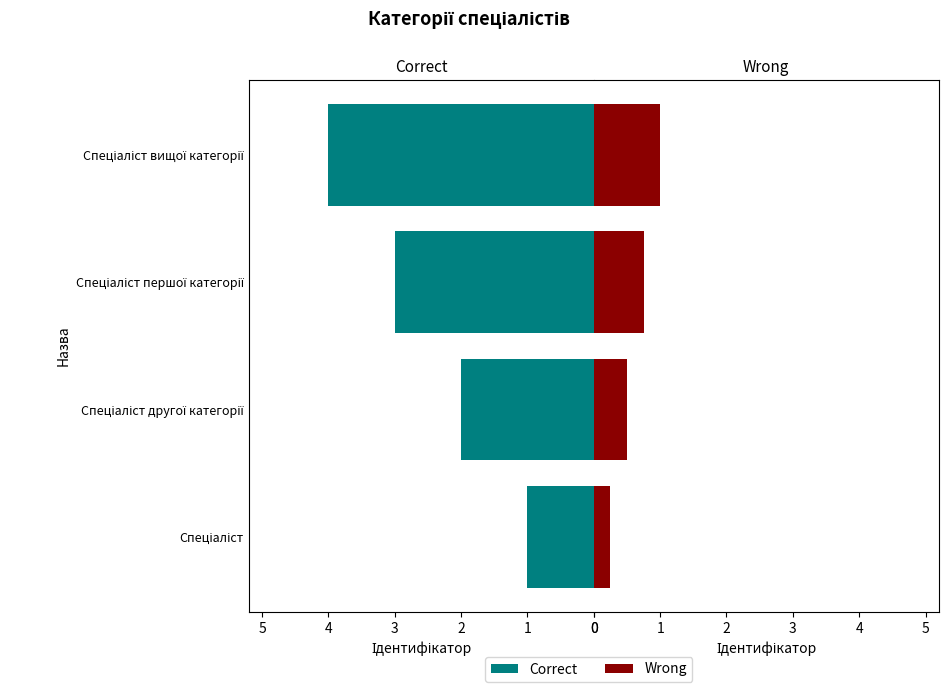

The Ідентифікатор series shows 1.0 at Спеціаліст другої категорії. True or false?

False